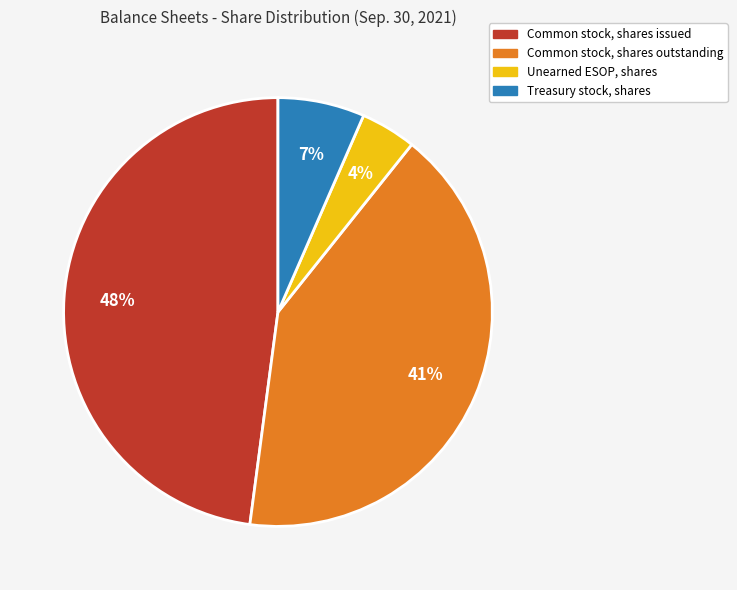

What is the smallest slice in the pie chart?

Unearned ESOP, shares